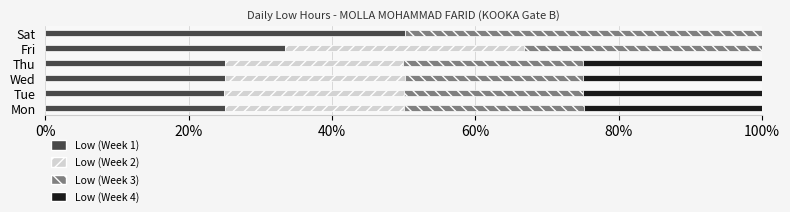

How many categories are shown in the chart?

6